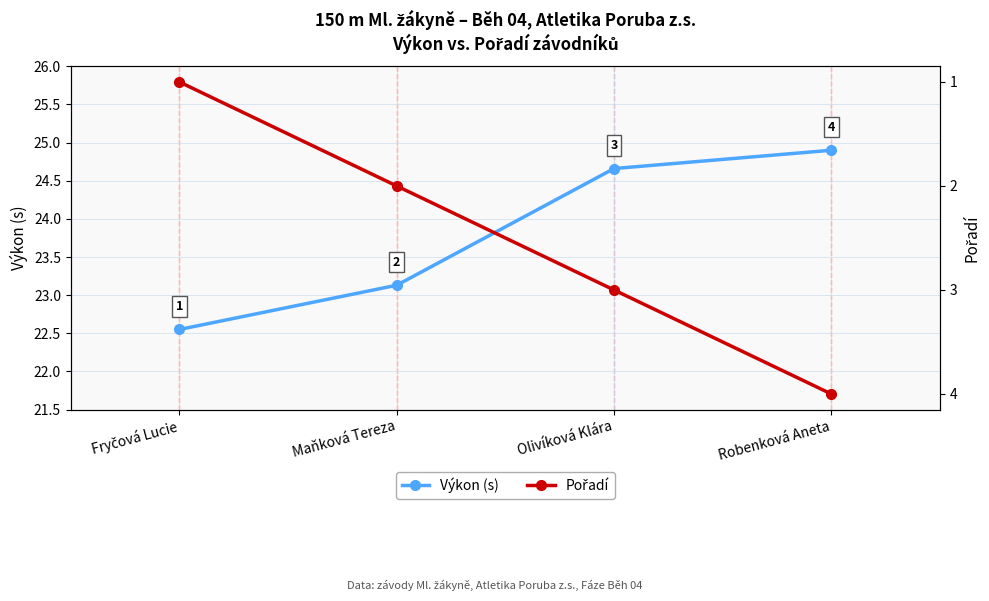

At which category is the sum across all series the highest?

Robenková Aneta